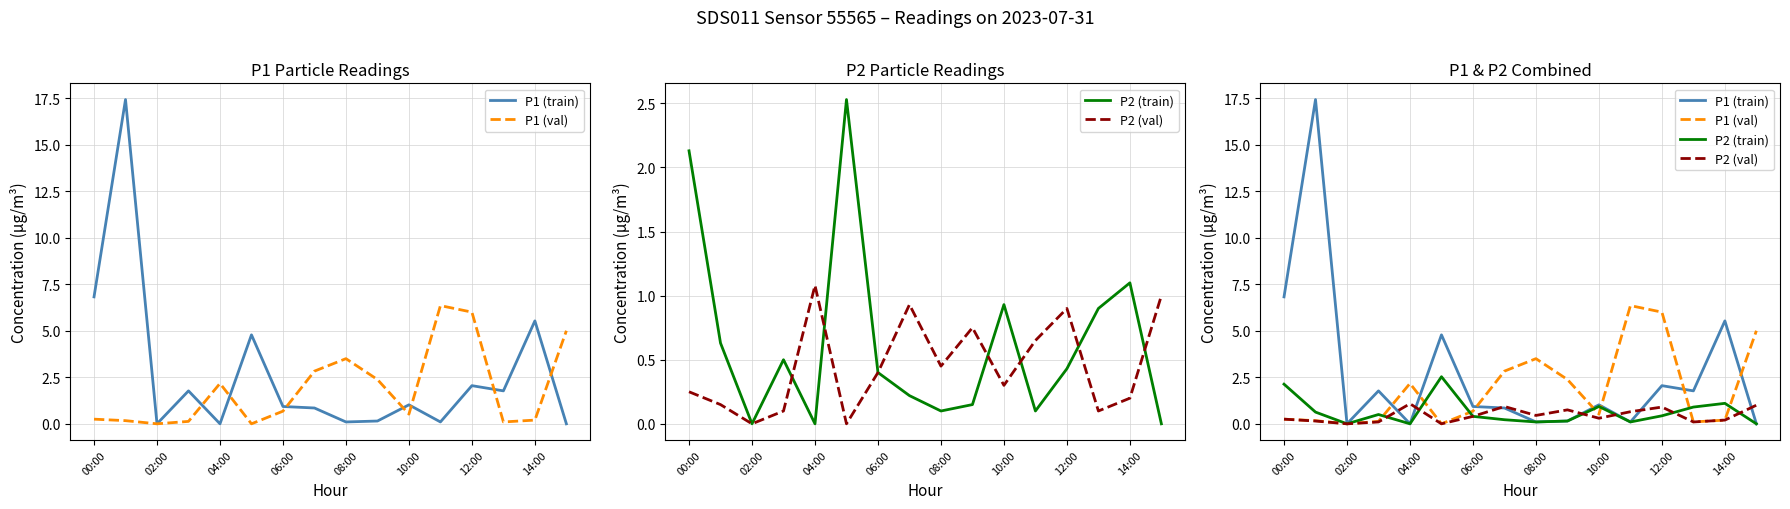

How many interior local peaks does the P1 (val) series have?

3